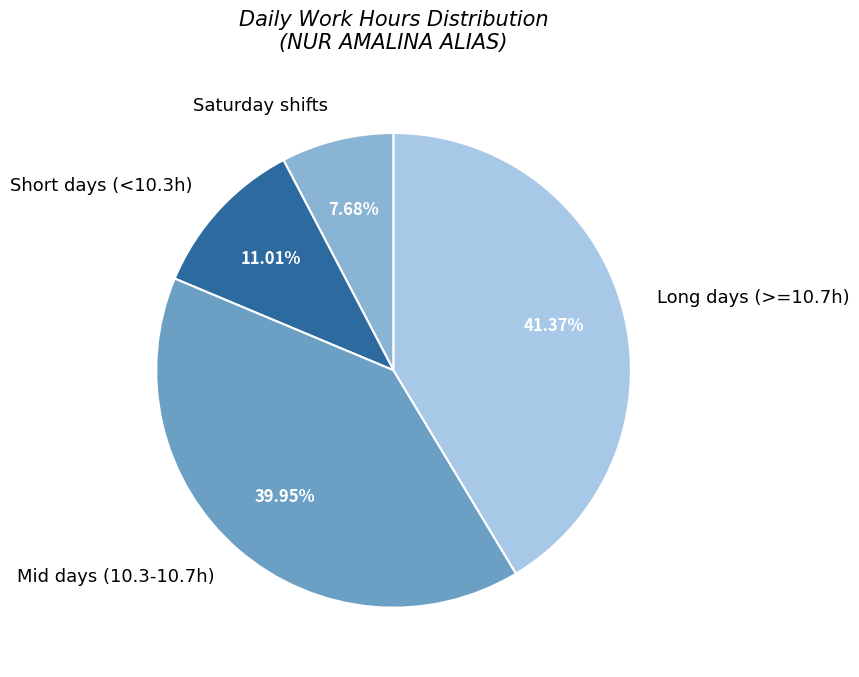

Do Long days (>=10.7h) and Mid days (10.3-10.7h) together represent more than half of the pie?

Yes